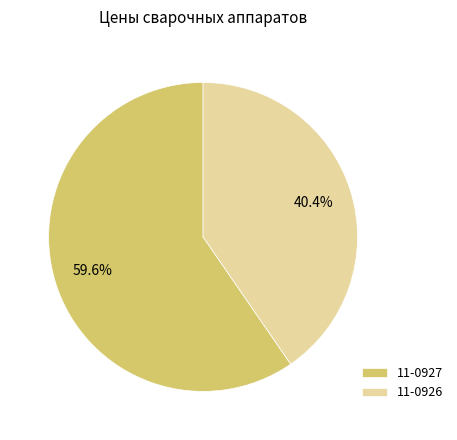

Between 11-0927 and 11-0926, which is larger?

11-0927